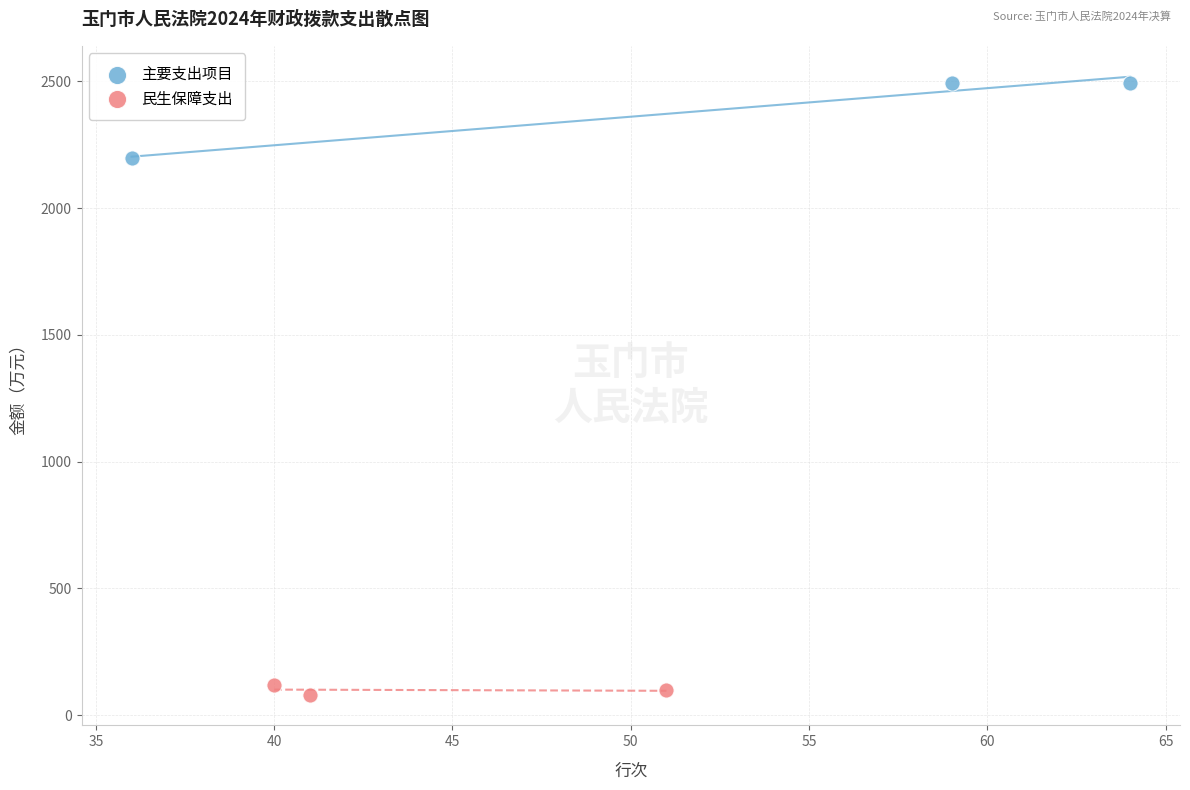

Which series reaches the minimum Y coordinate?

民生保障支出